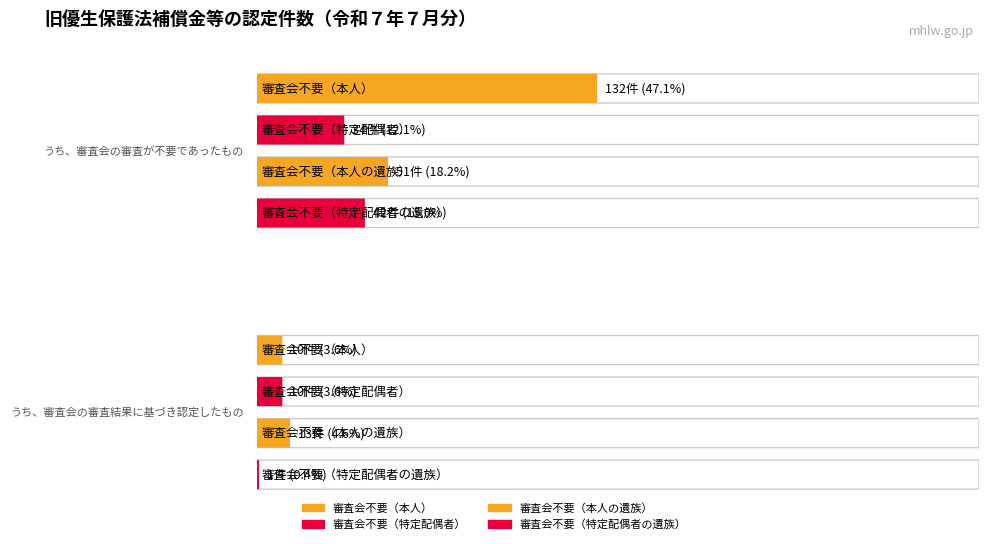

The 審査会不要（特定配偶者の遺族） series shows 1 at うち、審査会の審査結果に基づき認定したもの. True or false?

True